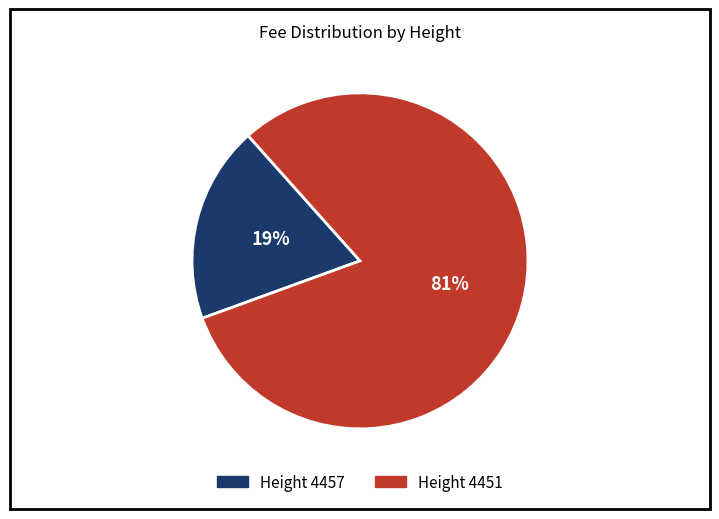

Is there a majority slice in this chart?

Yes